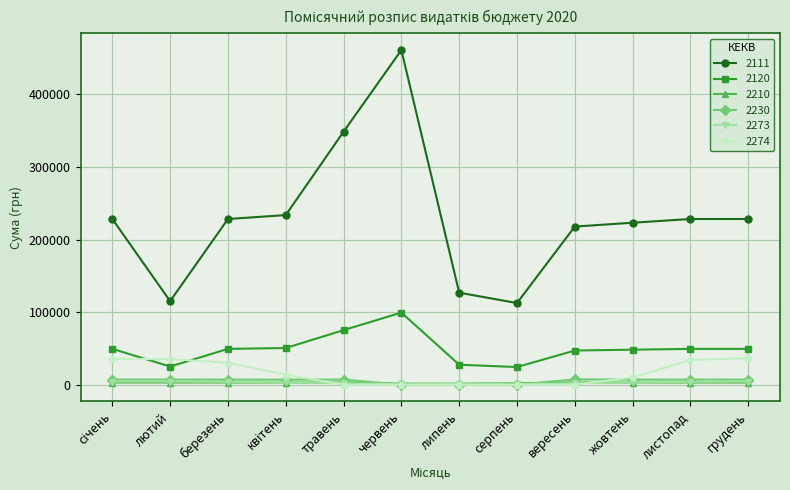

The value of 2230 at серпень is 0. True or false?

True